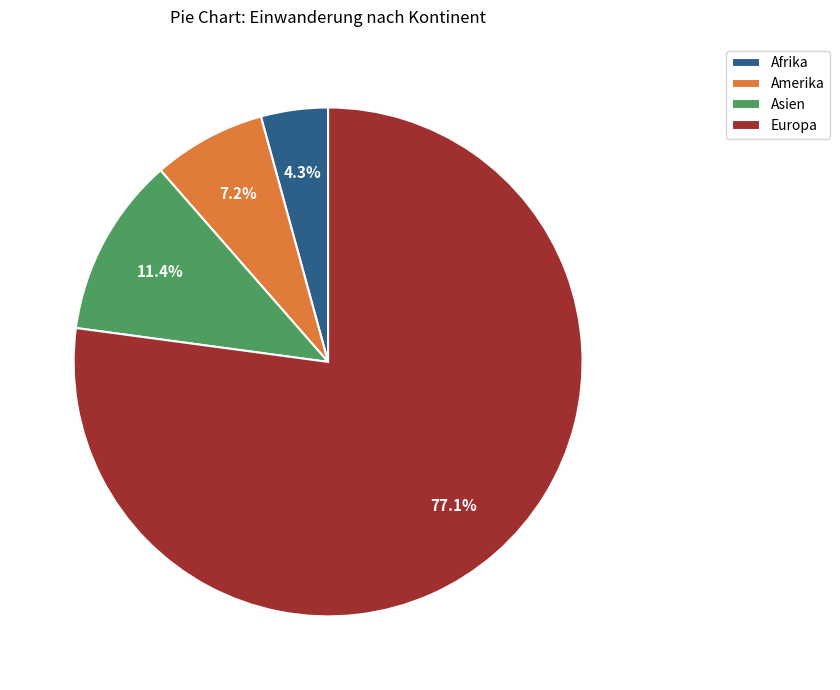

What is the smallest slice in the pie chart?

Afrika